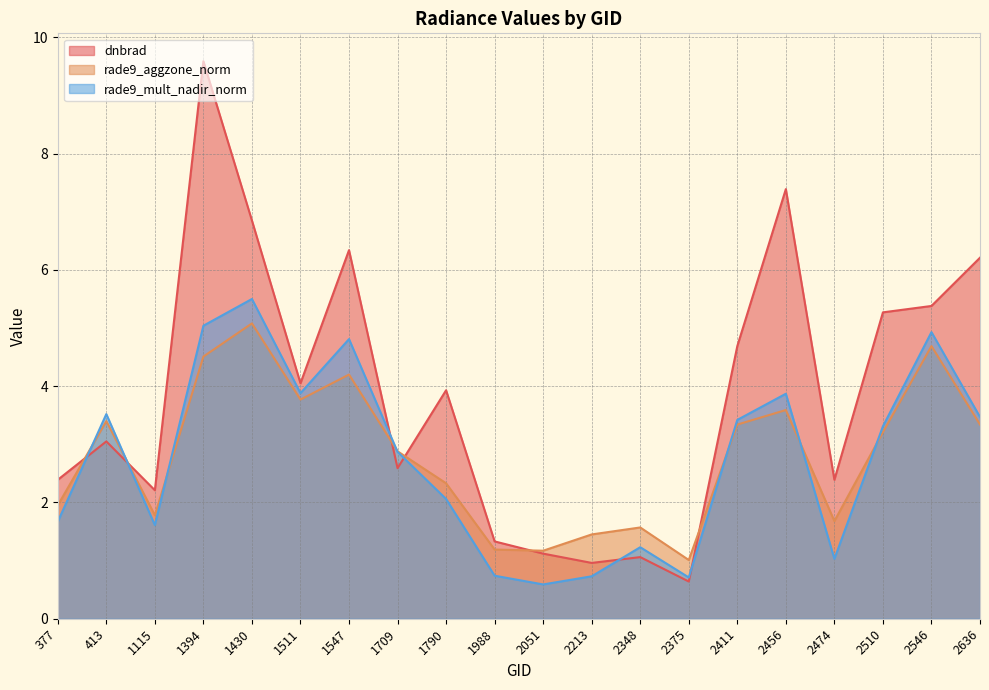

What is the value of the rade9_mult_nadir_norm point at the 4th from the left?

5.0